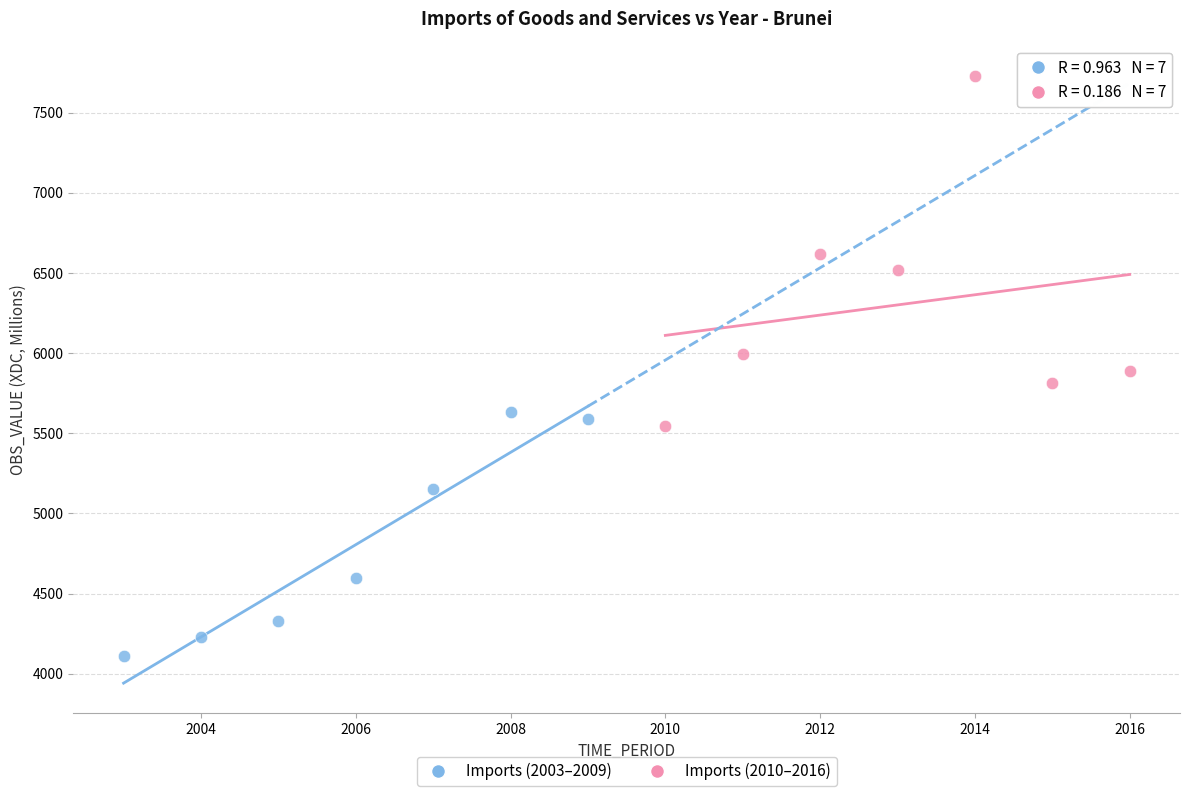

Which series contains the highest Y value?

Imports (2010–2016)